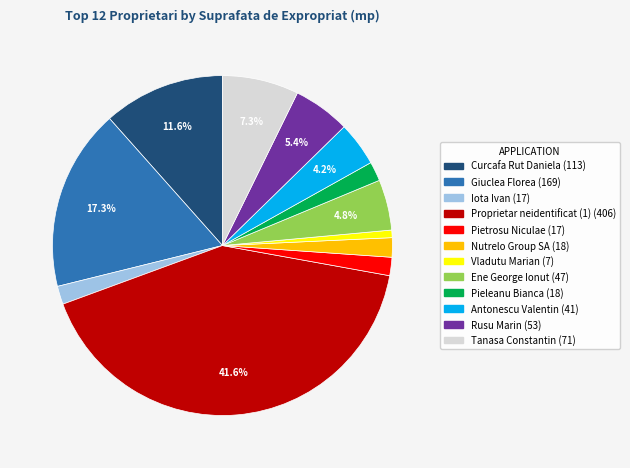

To the nearest percent, what is the difference between the Curcafa Rut Daniela and Giuclea Florea slice percentages?

6%